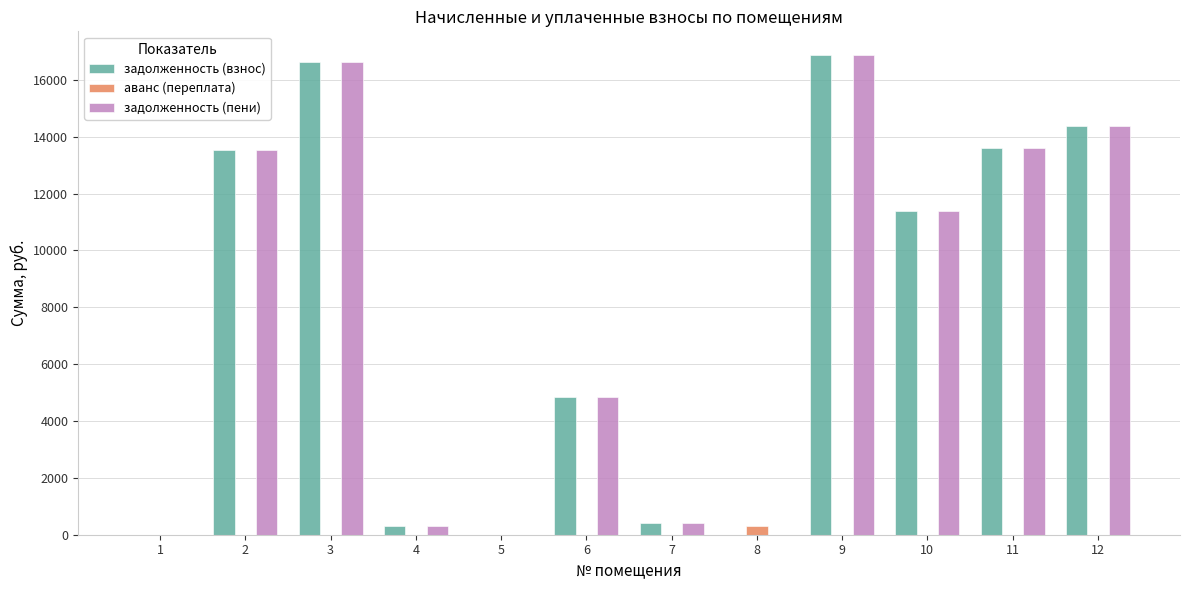

What is the total value across all series at 10?

22769.6